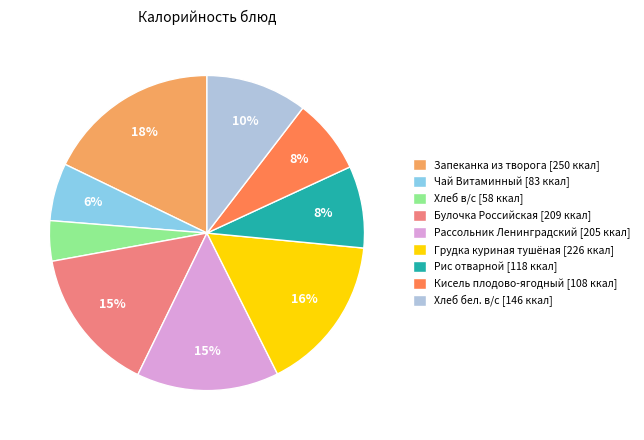

Which category has the smallest portion of the pie?

Хлеб в/с